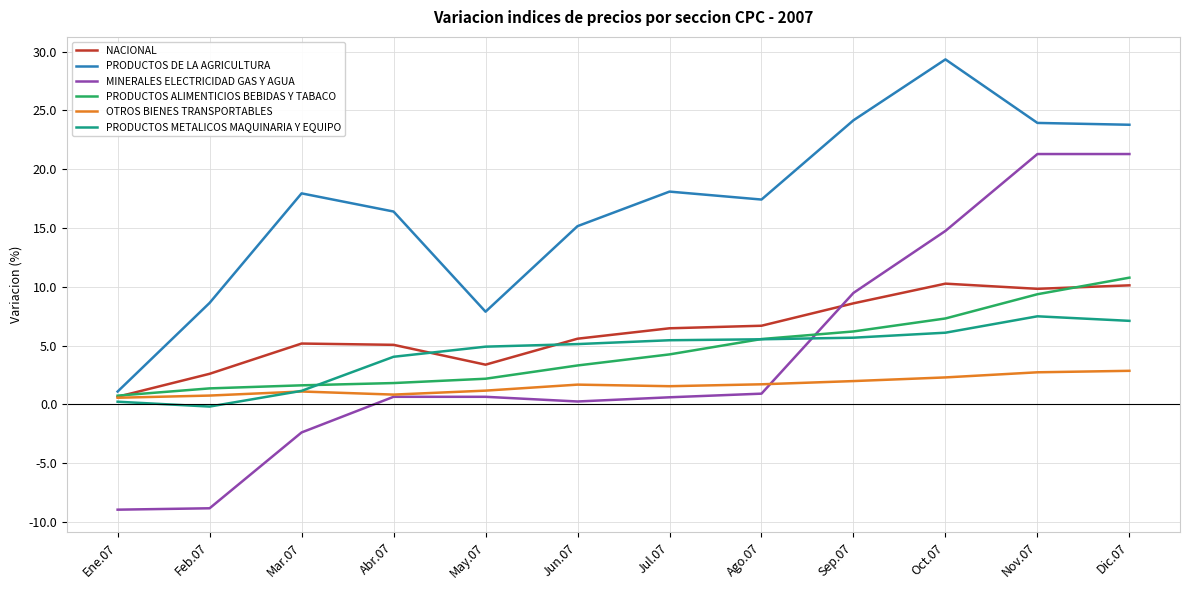

True or false: PRODUCTOS DE LA AGRICULTURA has a value of 23.9 at Nov.07.

True